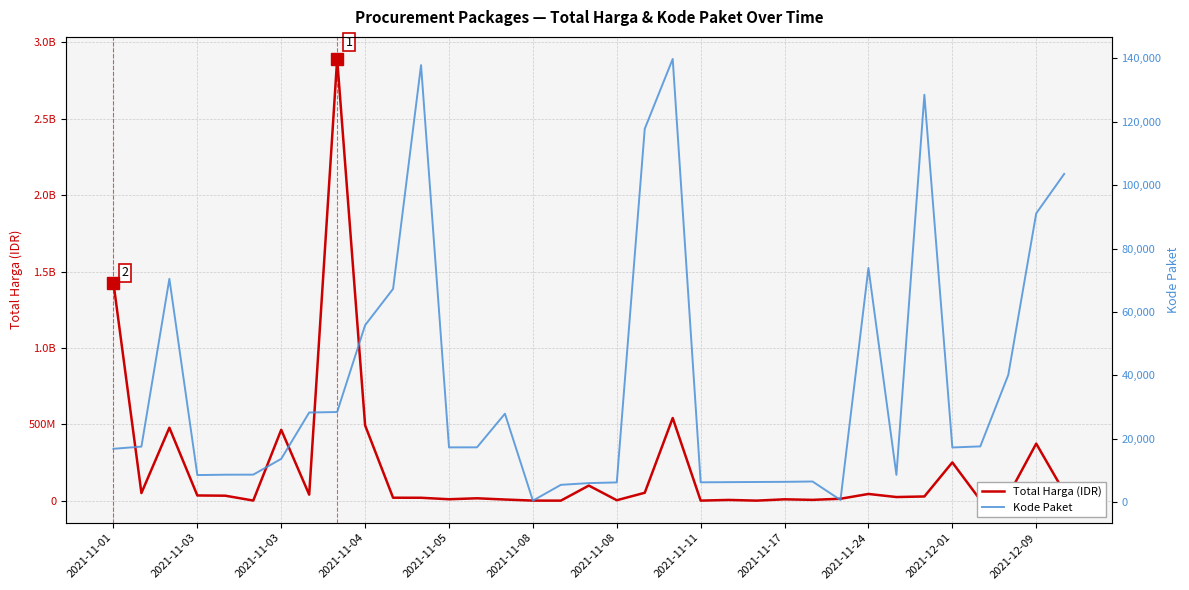

What is the average value of the Kode Paket series?

37519